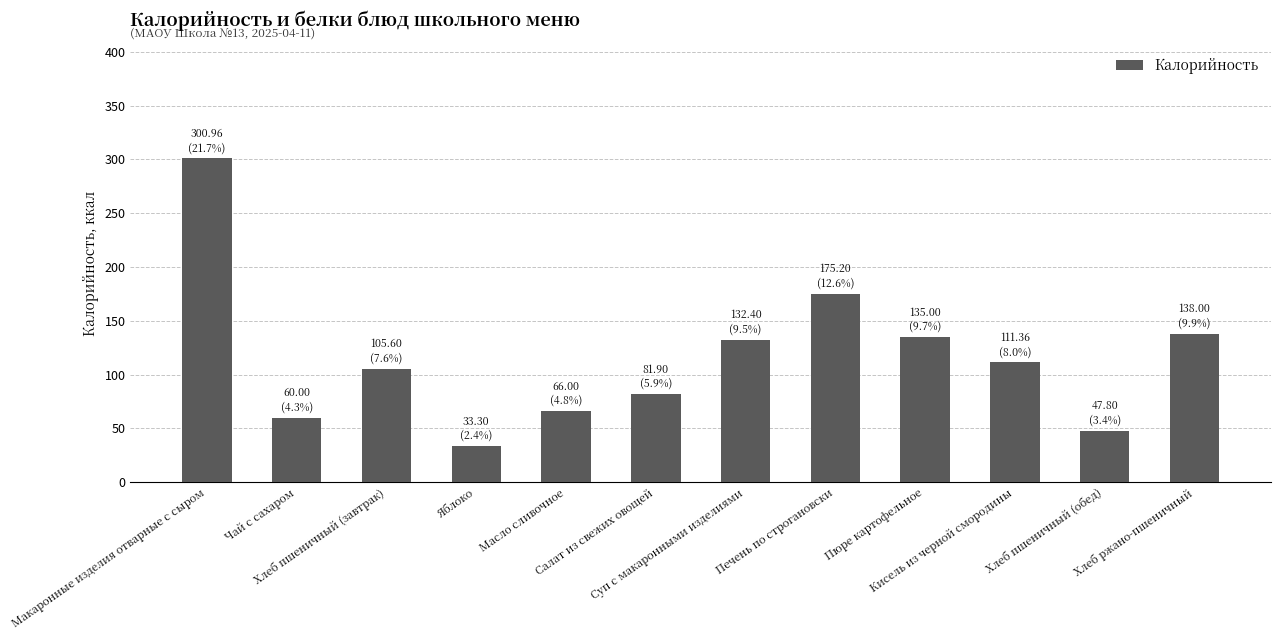

The chart shows a value of 47.8 at Хлеб пшеничный (обед). True or false?

True